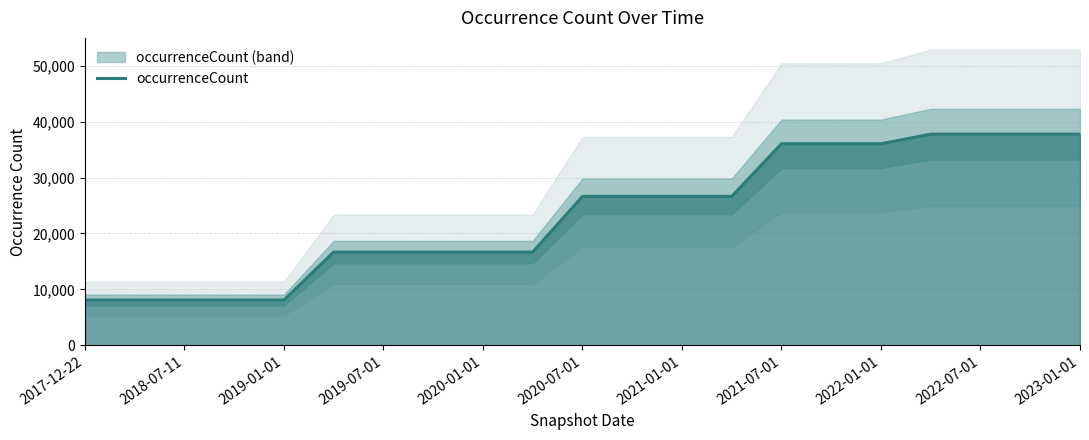

The chart shows a value of 7938 at 2021-07-01. True or false?

False